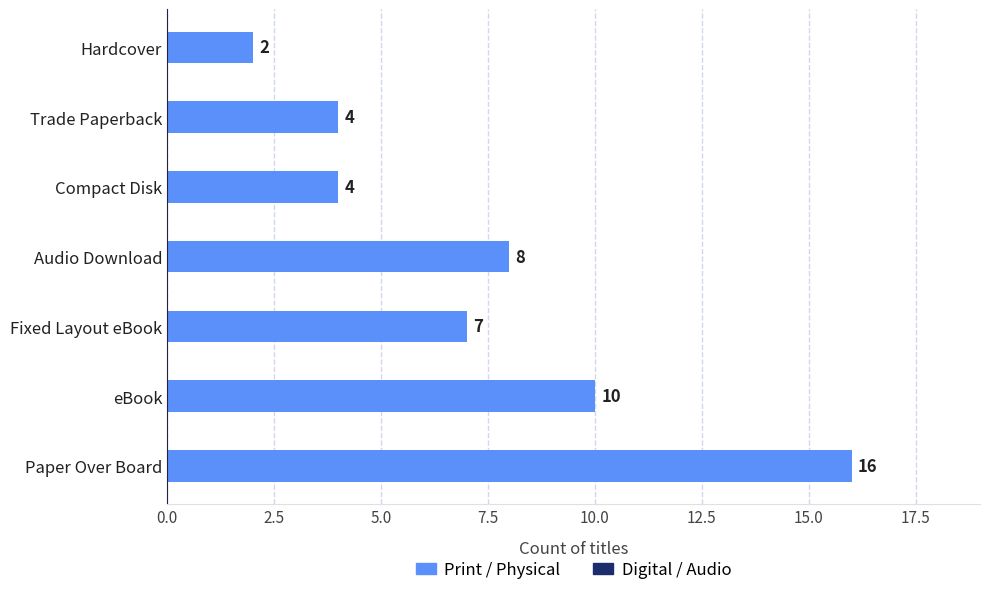

Approximately how many times larger is the value at Hardcover compared to Fixed Layout eBook?

0.3